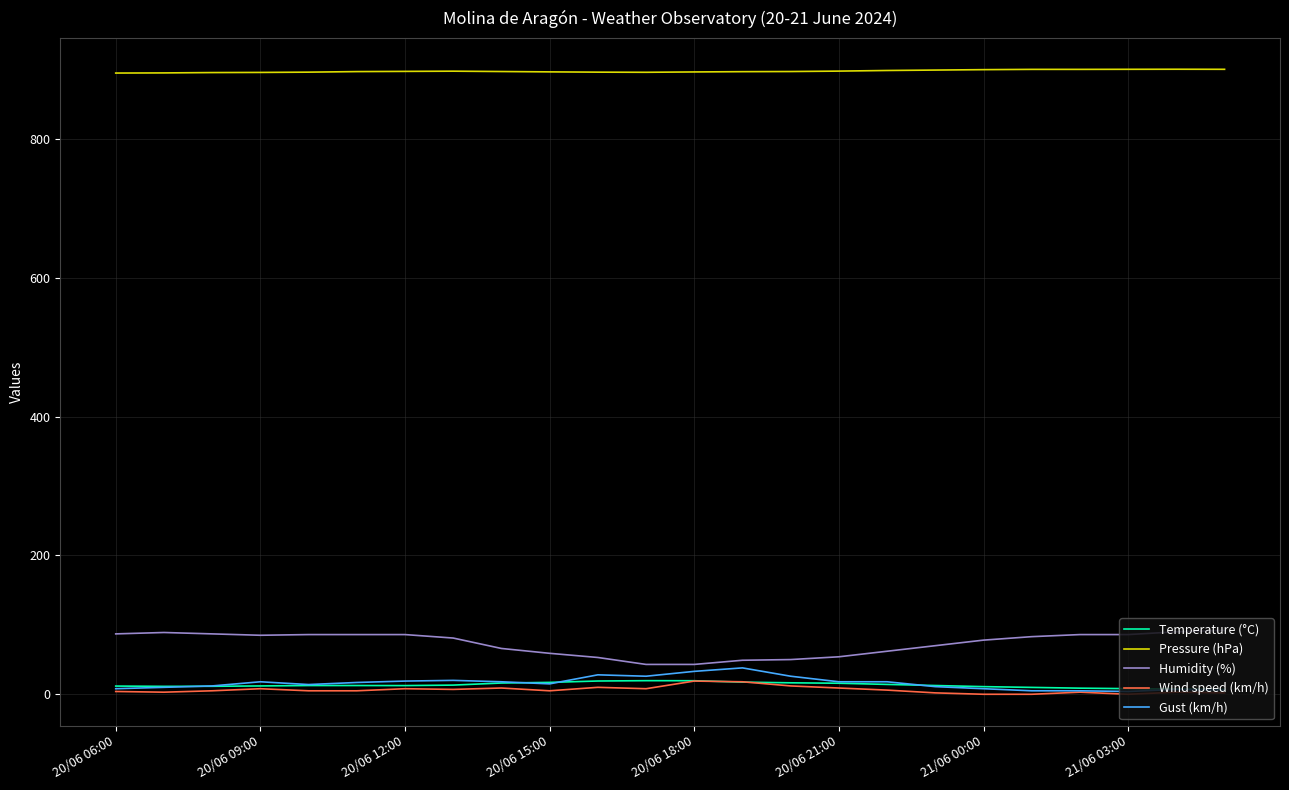

Which series has the largest total across all categories?

Pressure (hPa)